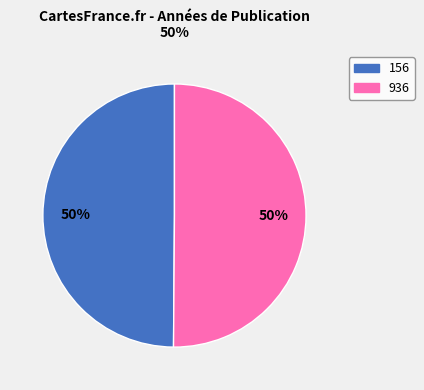

Is it true that 936 is 50% of the pie?

True